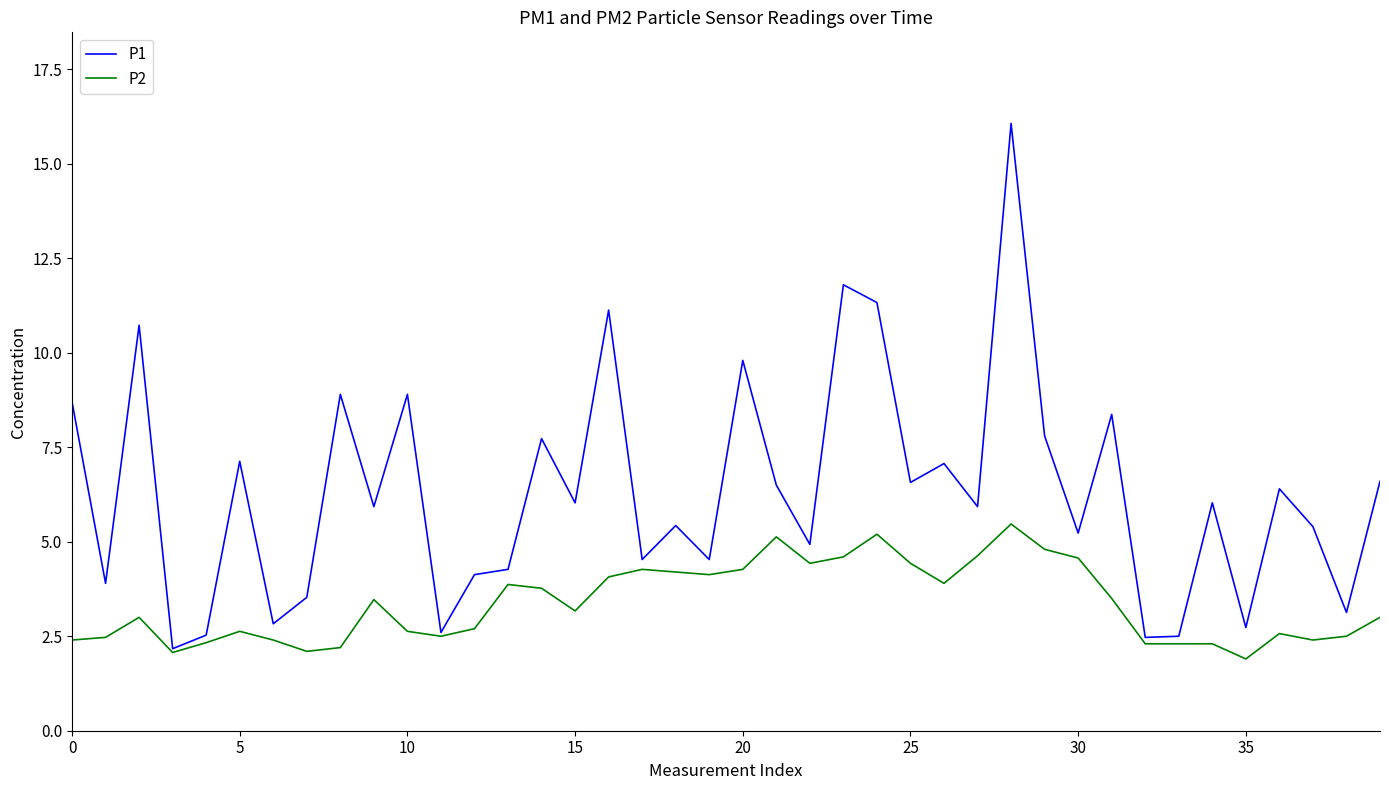

What is the highest value of the P1 series?

16.1